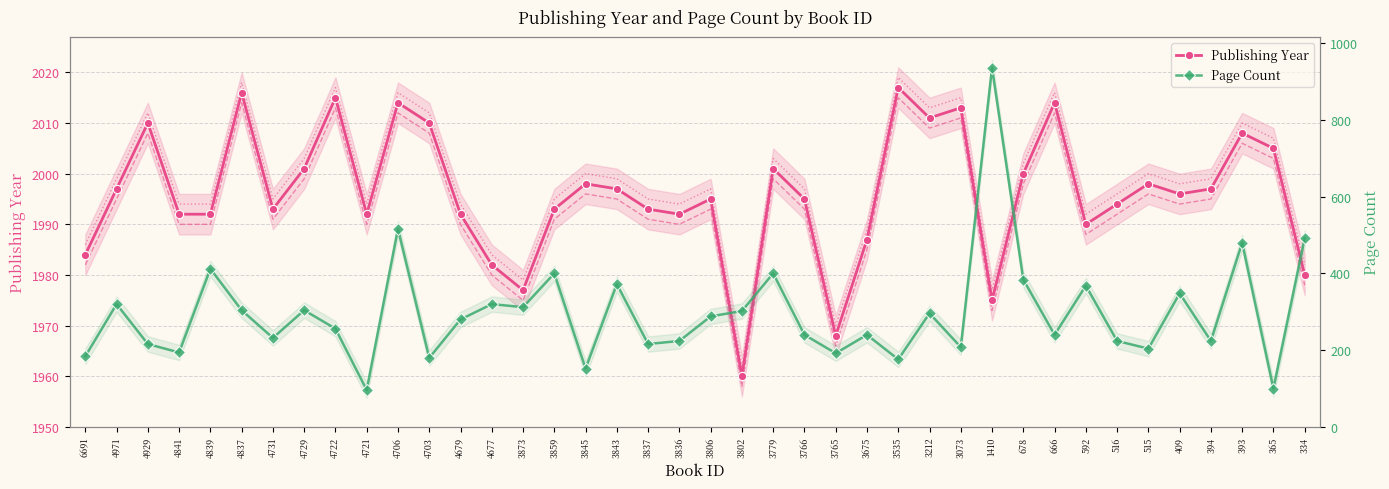

Reading left to right, what are all the values shown in this chart?

Publishing Year: 1984	1997	2010	1992	1992	2016	1993	2001	2015	1992	2014	2010	1992	1982	1977	1993	1998	1997	1993	1992	1995	1960	2001	1995	1968	1987	2017	2011	2013	1975	2000	2014	1990	1994	1998	1996	1997	2008	2005	1980
Page Count: 184	320	216	194	412	304	232	304	256	96	516	180	280	320	312	400	152	372	216	224	288	302	400	240	192	240	176	296	208	936	384	240	368	224	204	348	224	480	100	492